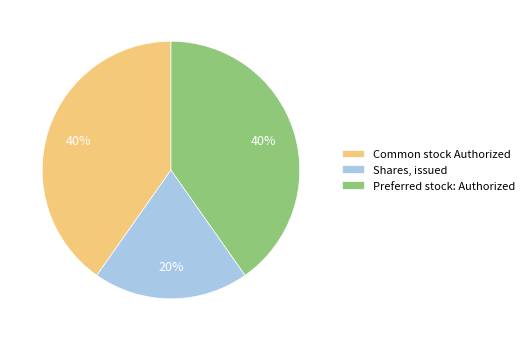

How many slices are in this pie chart?

3